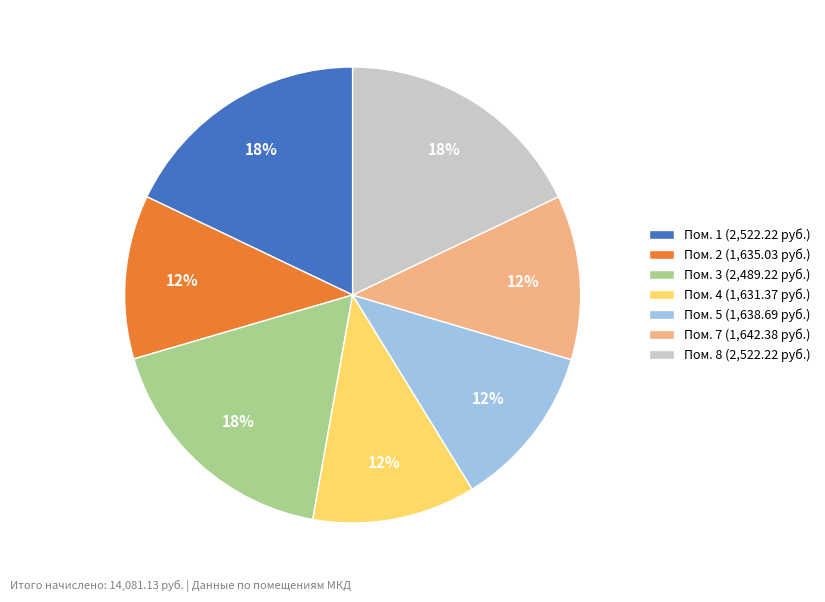

What percentage is the Пом. 4 (1,631.37 руб.) slice, to the nearest percent?

12%